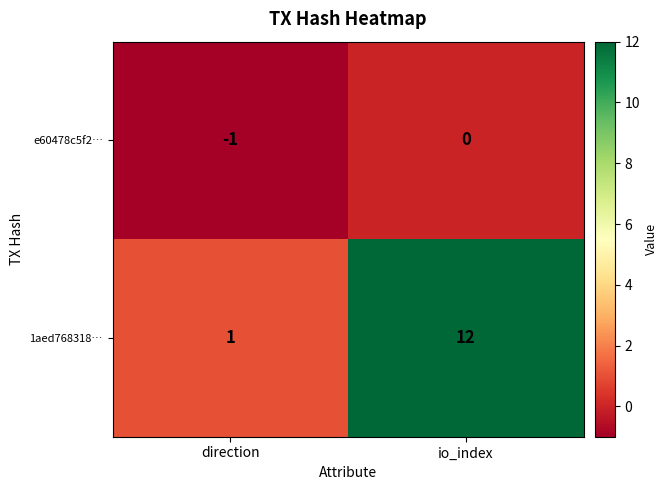

Reading right to left, list all the values displayed in this chart.

e60478c5f2…: 0	-1
1aed768318…: 12	1